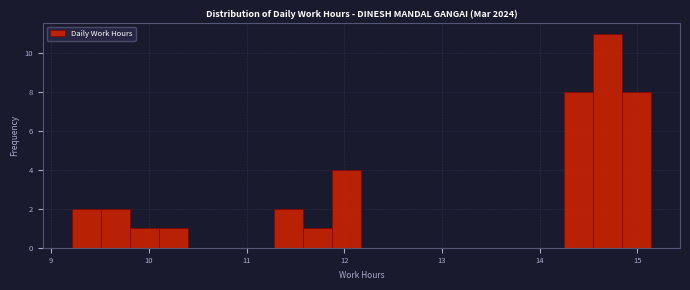

Read against the x-axis, roughly where is the centre of the tallest bar?

14.7